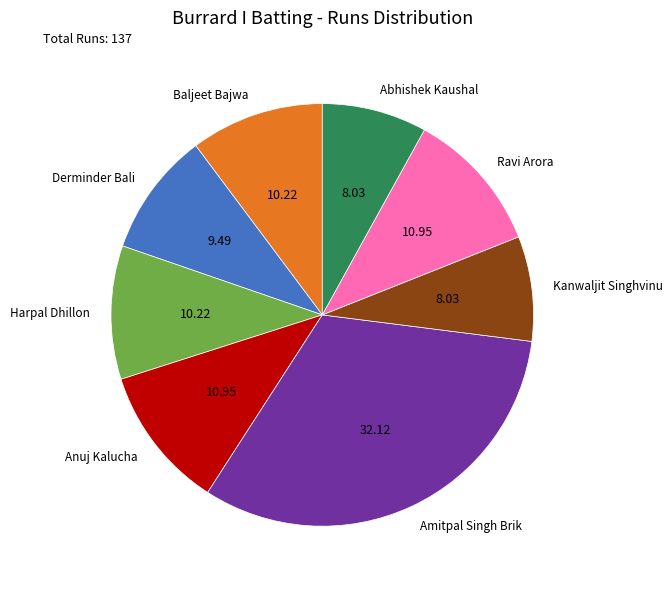

Is the sum of Amitpal Singh Brik and Harpal Dhillon greater than half?

No